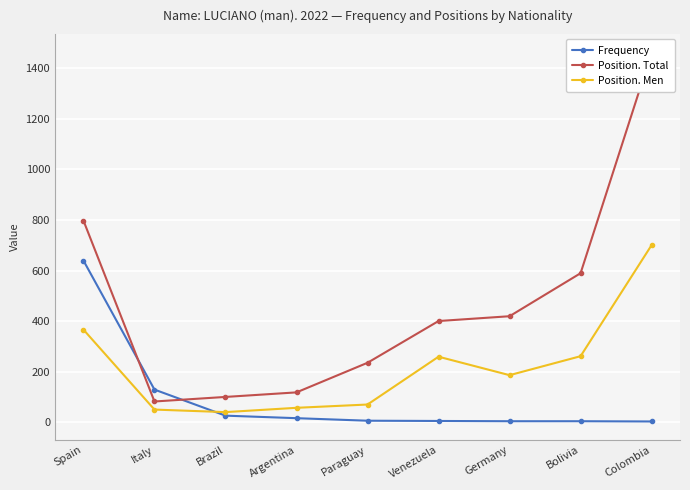

What is the difference between the highest and lowest values at Brazil?

74